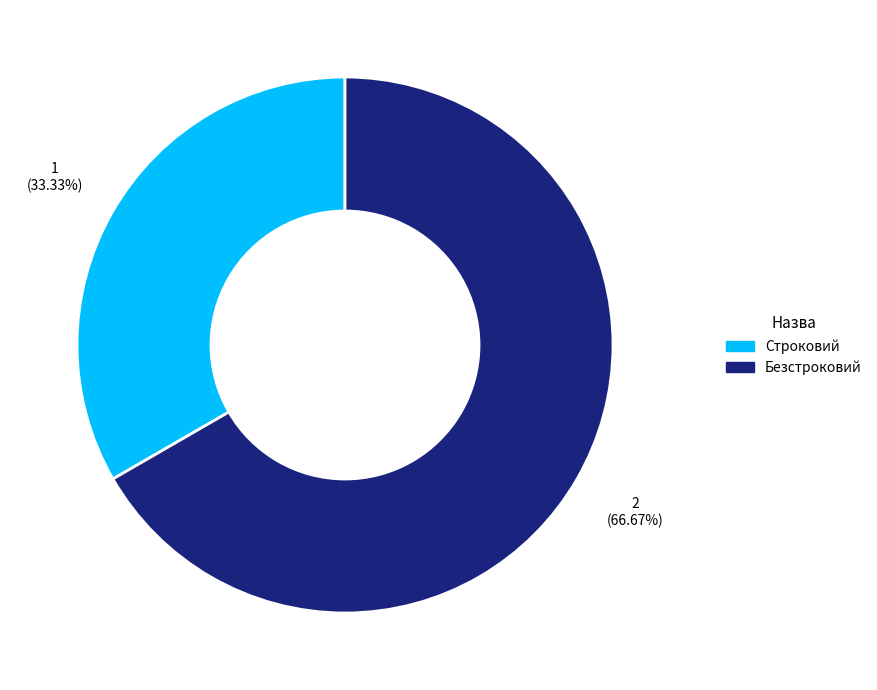

What is the ratio of the value at Строковий to the value at Безстроковий?

0.5